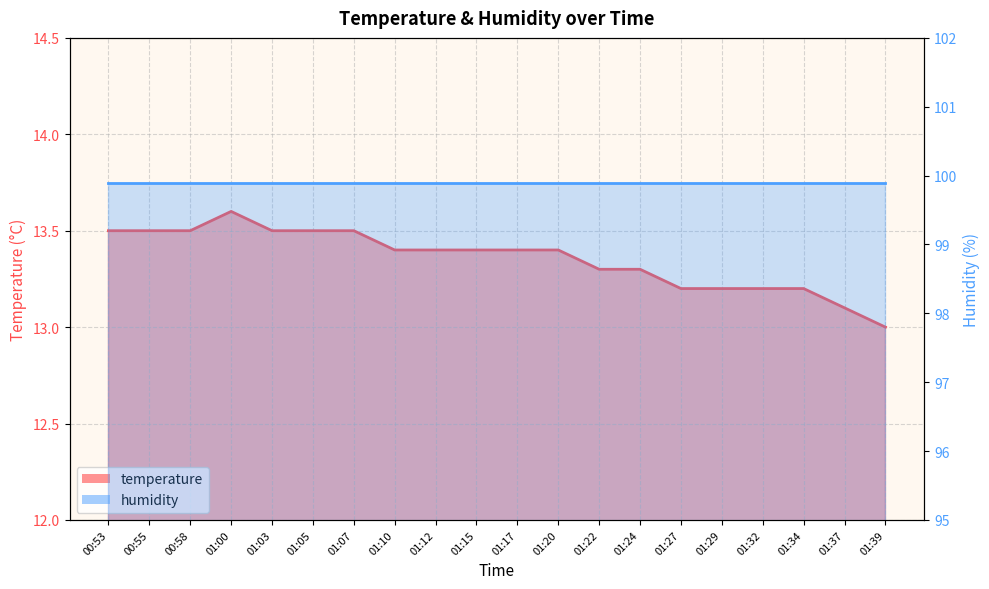

List the labels in order of value, smallest first.

01:39, 01:37, 01:27, 01:29, 01:32, 01:34, 01:22, 01:24, 01:10, 01:12, 01:15, 01:17, 01:20, 00:53, 00:55, 00:58, 01:03, 01:05, 01:07, 01:00